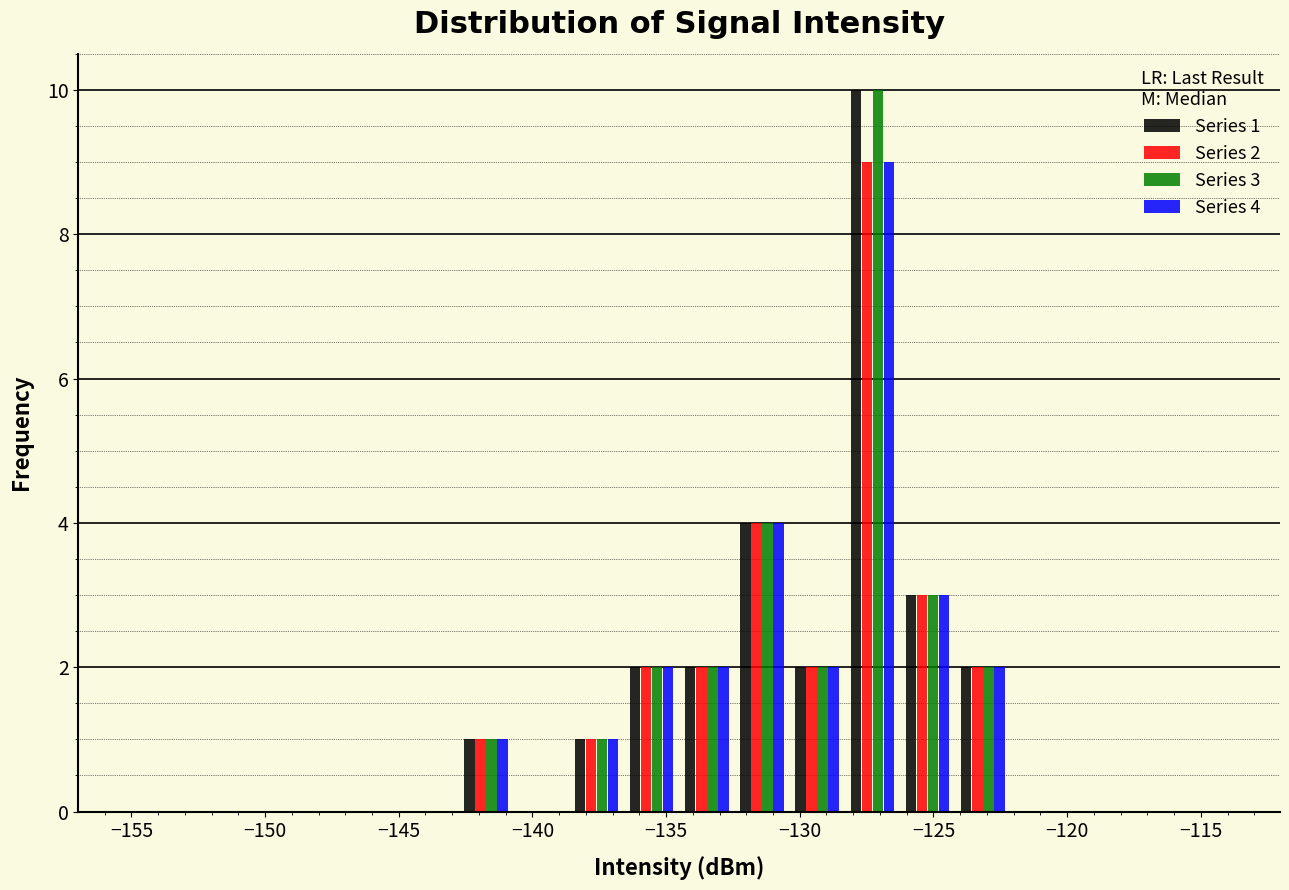

In the Series 4 series, which range on the x-axis has the tallest bar?

-128.5 to -126.5